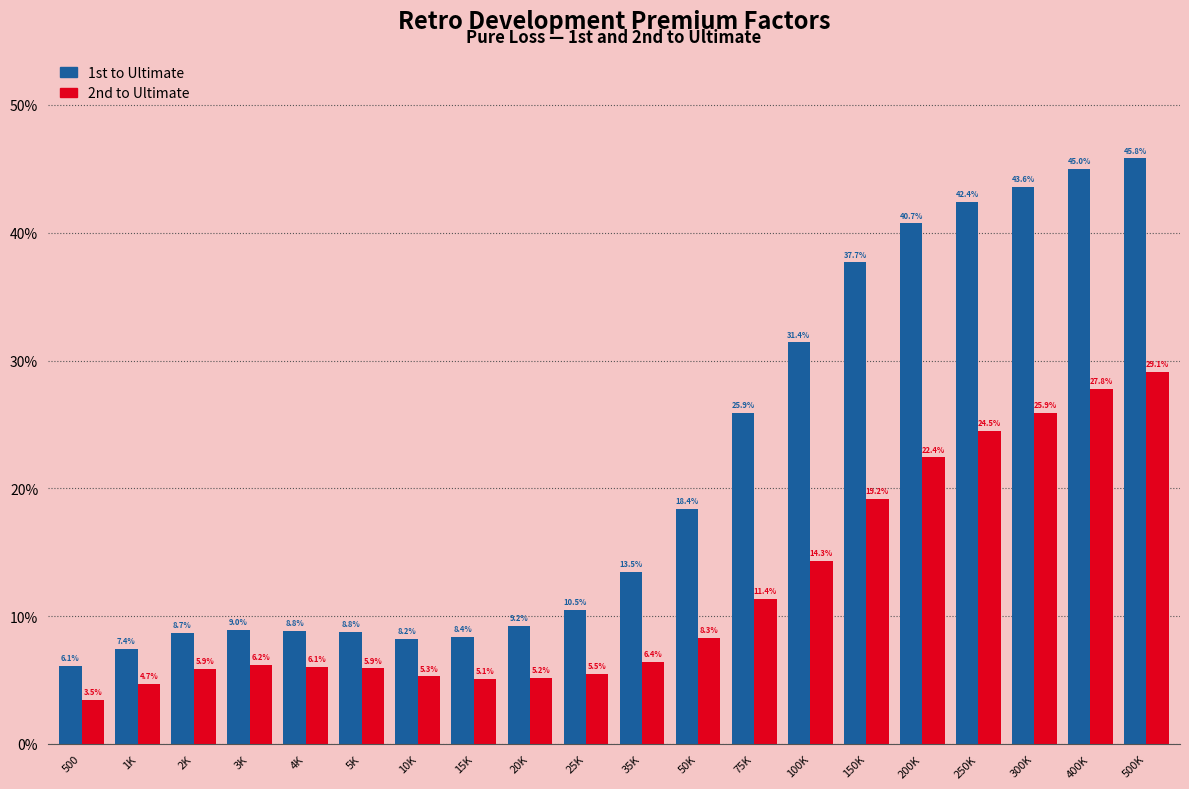

What are all the series names shown in the legend?

1st to Ultimate, 2nd to Ultimate